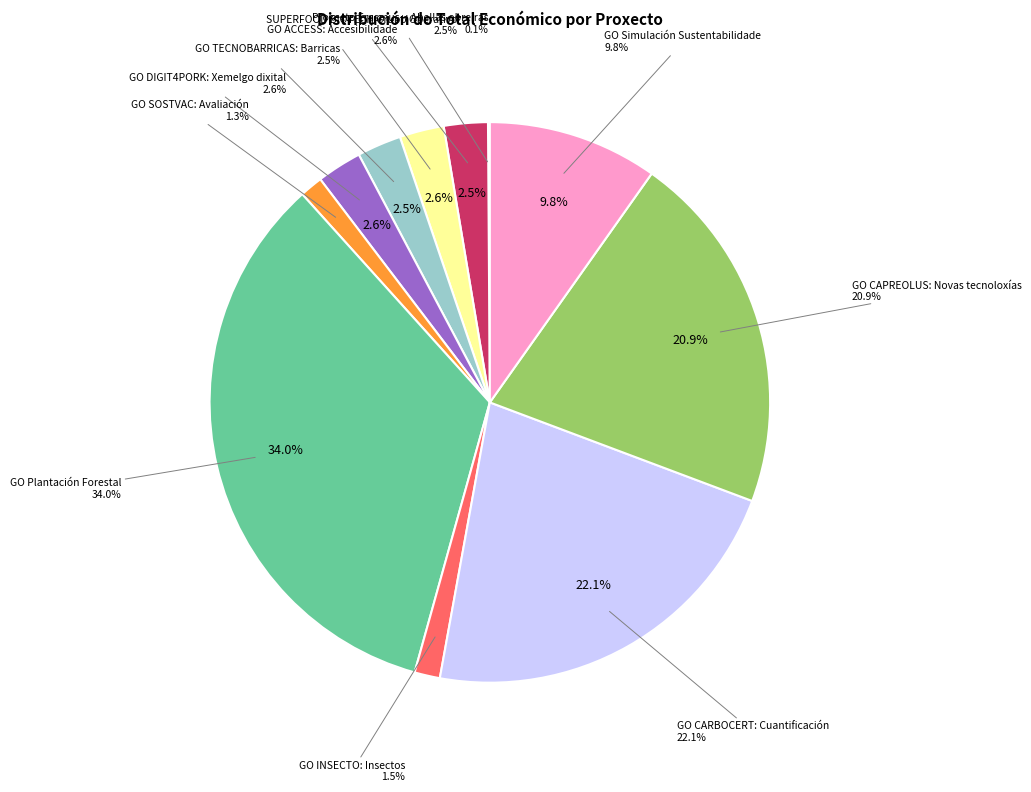

Which slice is the largest?

GO Plantación
Forestal